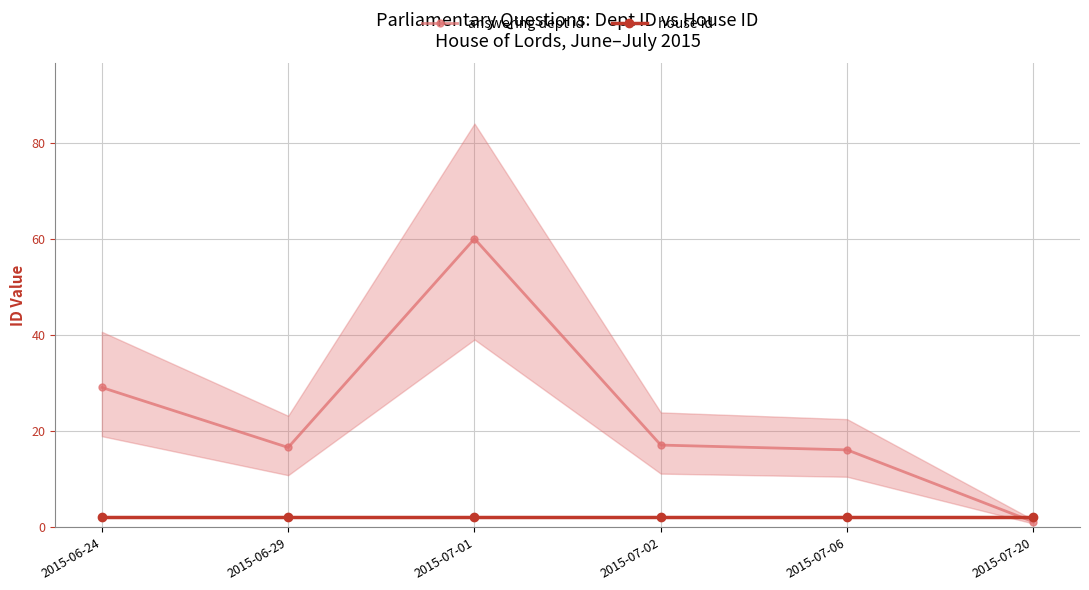

How many data points does each series have?

6